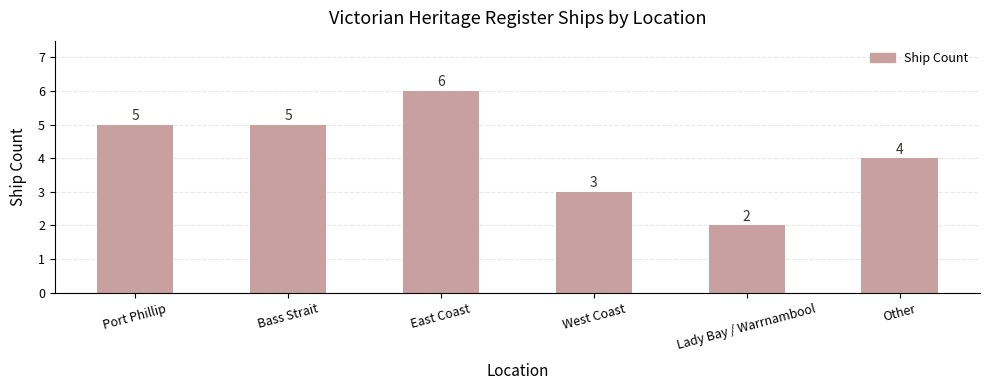

Read the value at West Coast.

3